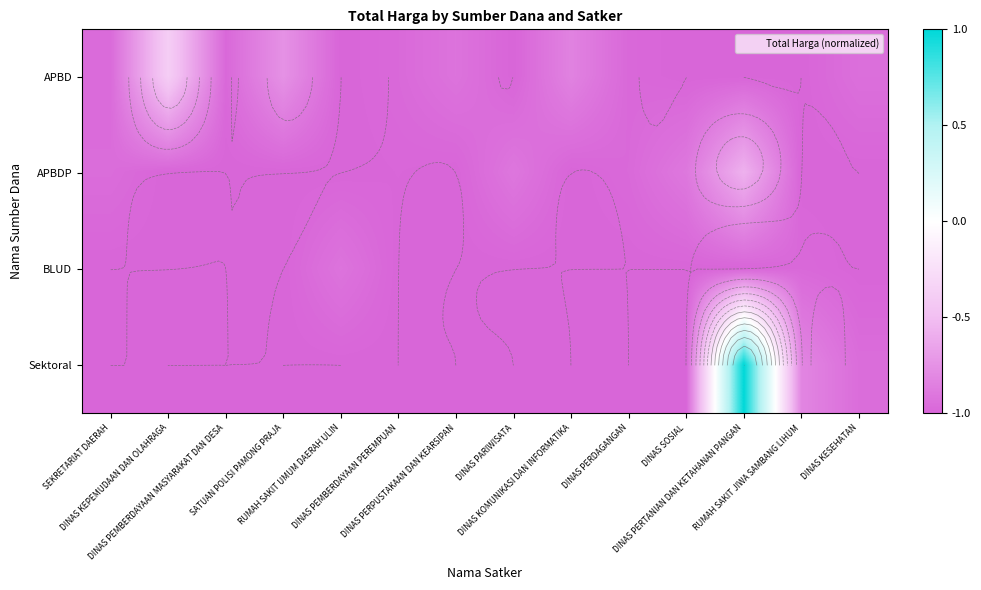

Which series changed the most between DINAS PERPUSTAKAAN DAN KEARSIPAN and DINAS PERTANIAN DAN KETAHANAN PANGAN?

Sektoral